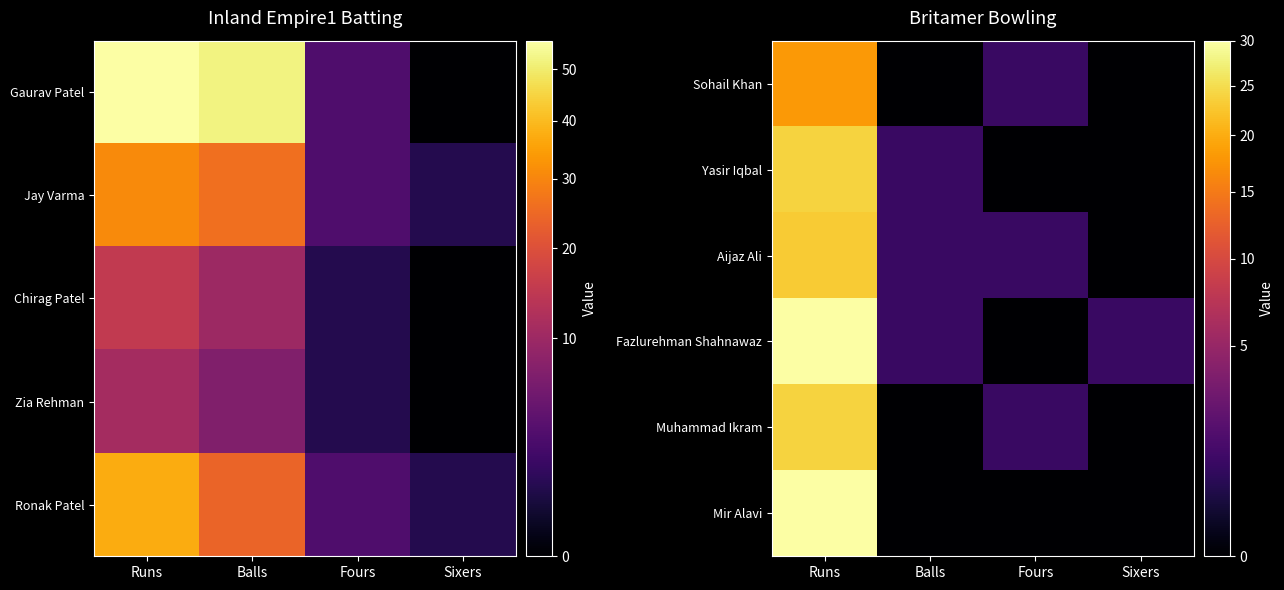

Which label corresponds to the largest value in the chart?

Runs